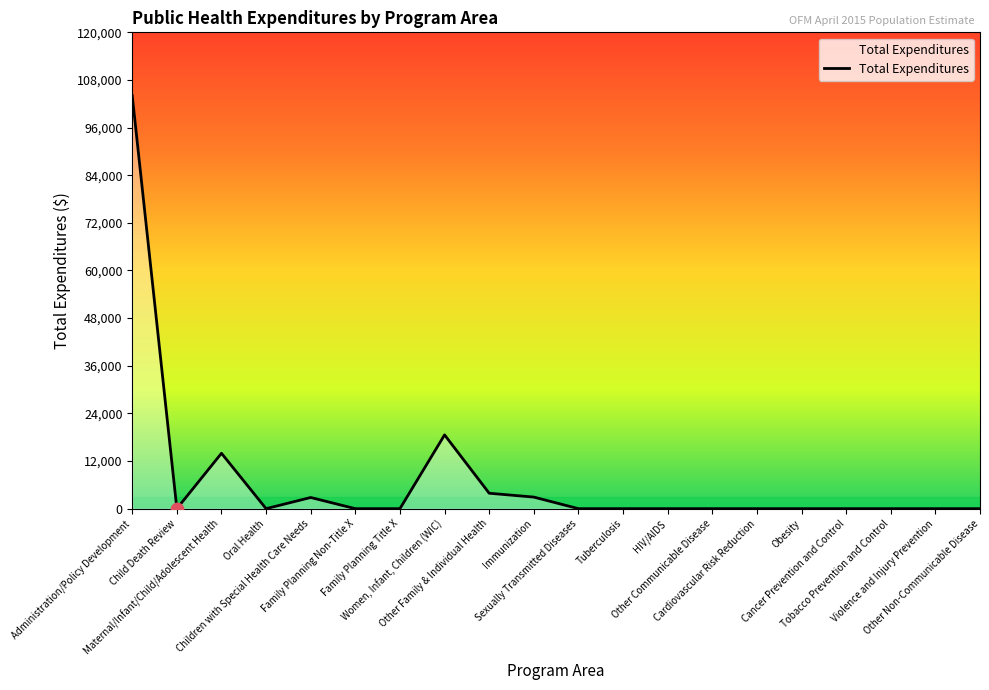

Between Administration/Policy Development and Immunization, which is larger?

Administration/Policy Development